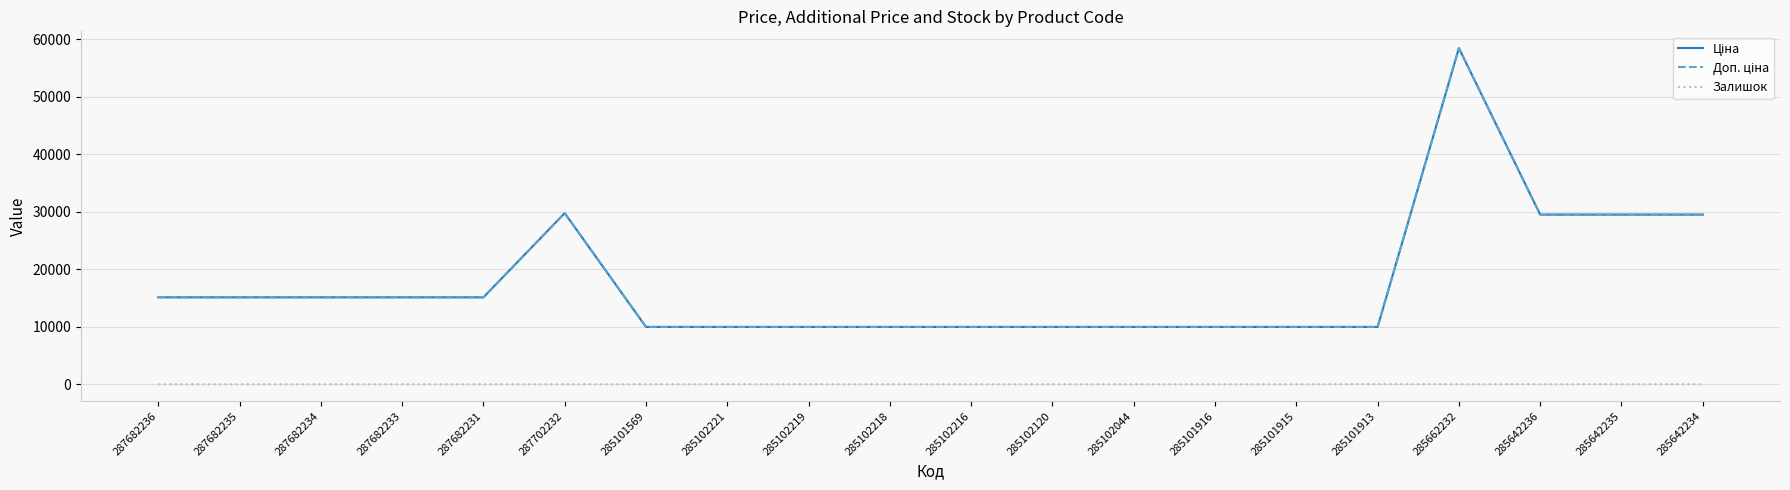

In Доп. ціна, how many points are higher than both neighbors (excluding endpoints)?

2